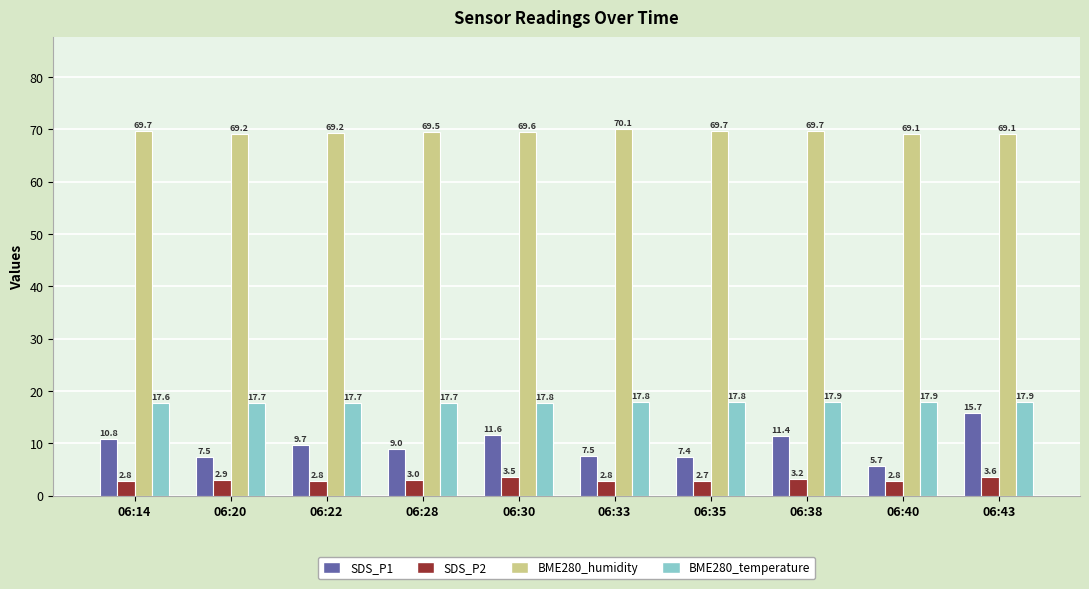

What are all the series names shown in the legend?

SDS_P1, SDS_P2, BME280_humidity, BME280_temperature